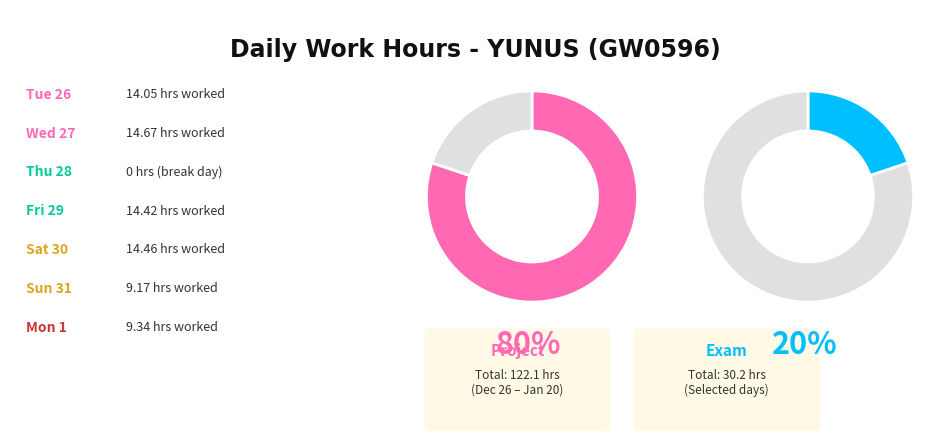

What percentage is NOT represented by Sun 31?

93.3%